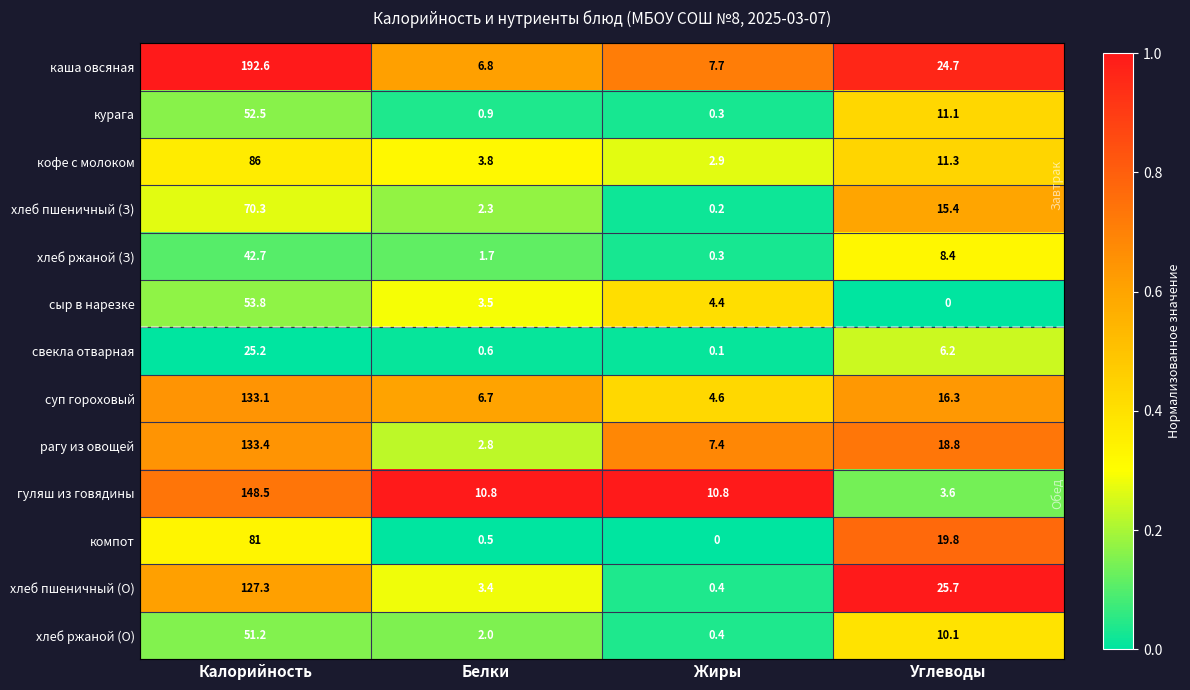

Which series has the largest total across all categories?

каша овсяная